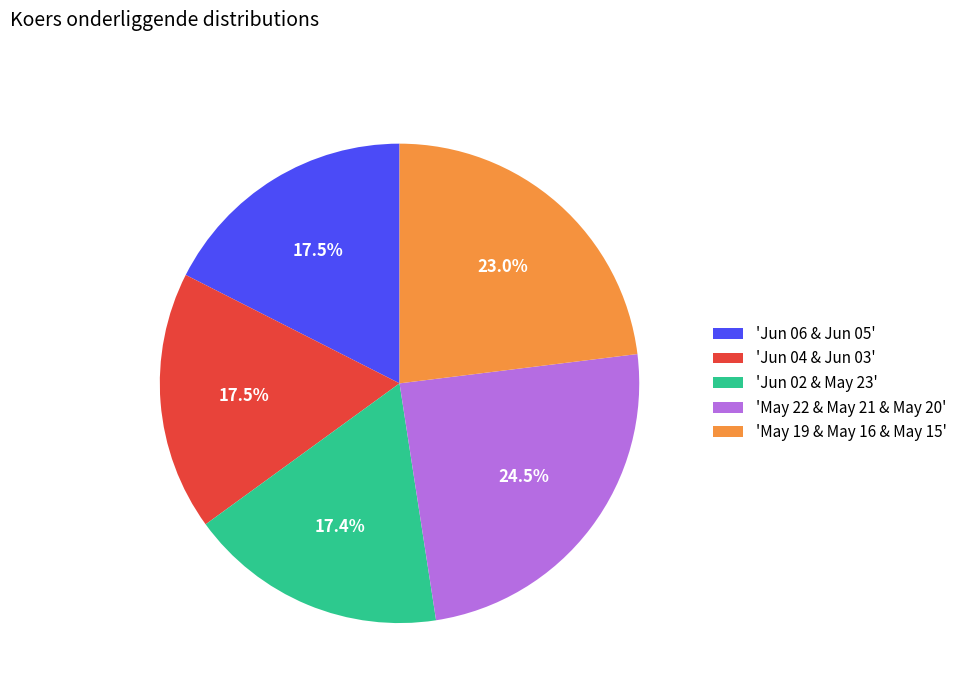

What is the ratio of the value at 'Jun 06 & Jun 05' to the value at 'Jun 04 & Jun 03'?

1.0